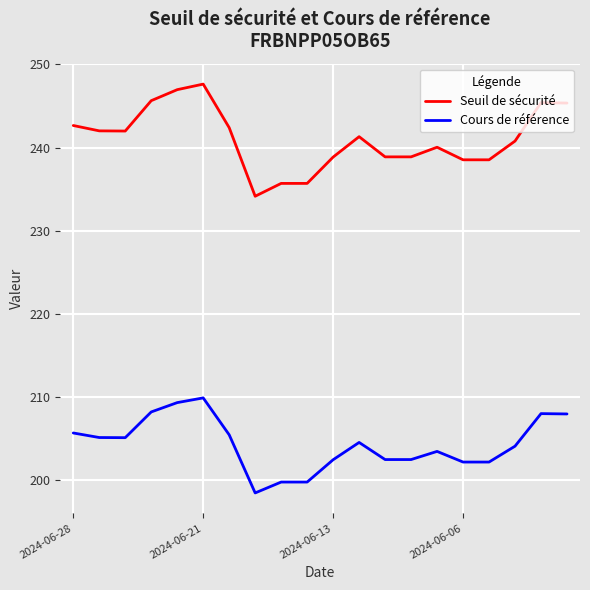

What is the maximum value for Cours de référence?

209.9